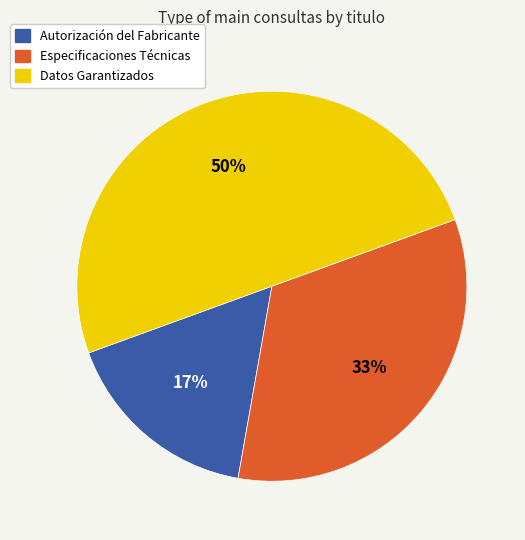

The Autorización del Fabricante slice represents 17% of the pie. True or false?

True